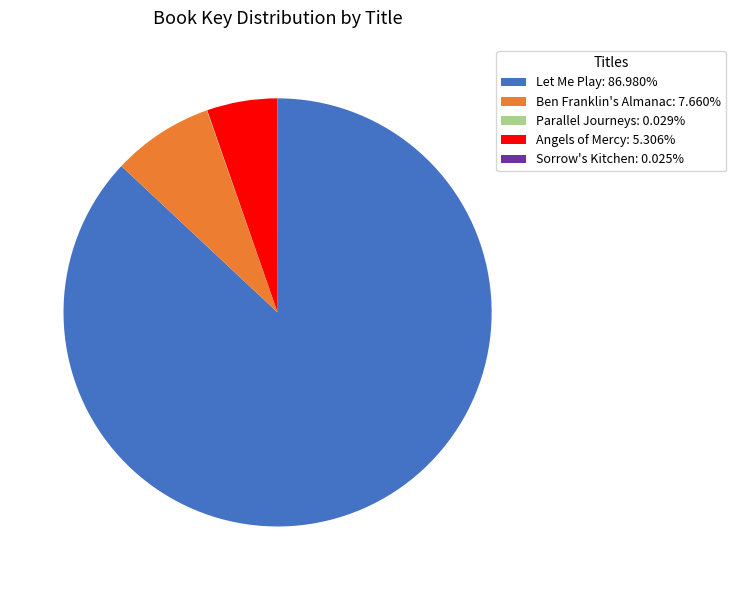

Combined, do Let Me Play: 86.980% and Angels of Mercy: 5.306% account for over 50%?

Yes